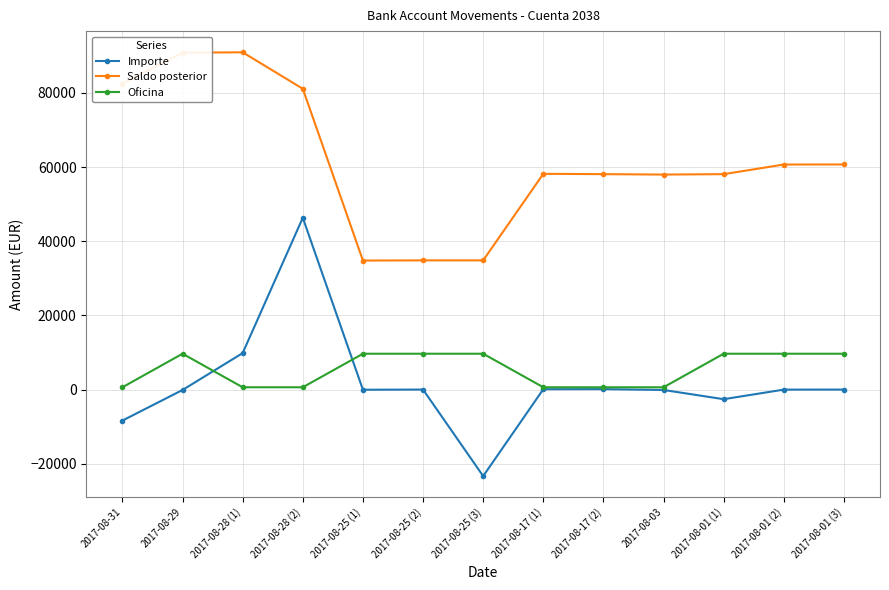

What is the total value across all series at 2017-08-29?

100424.5